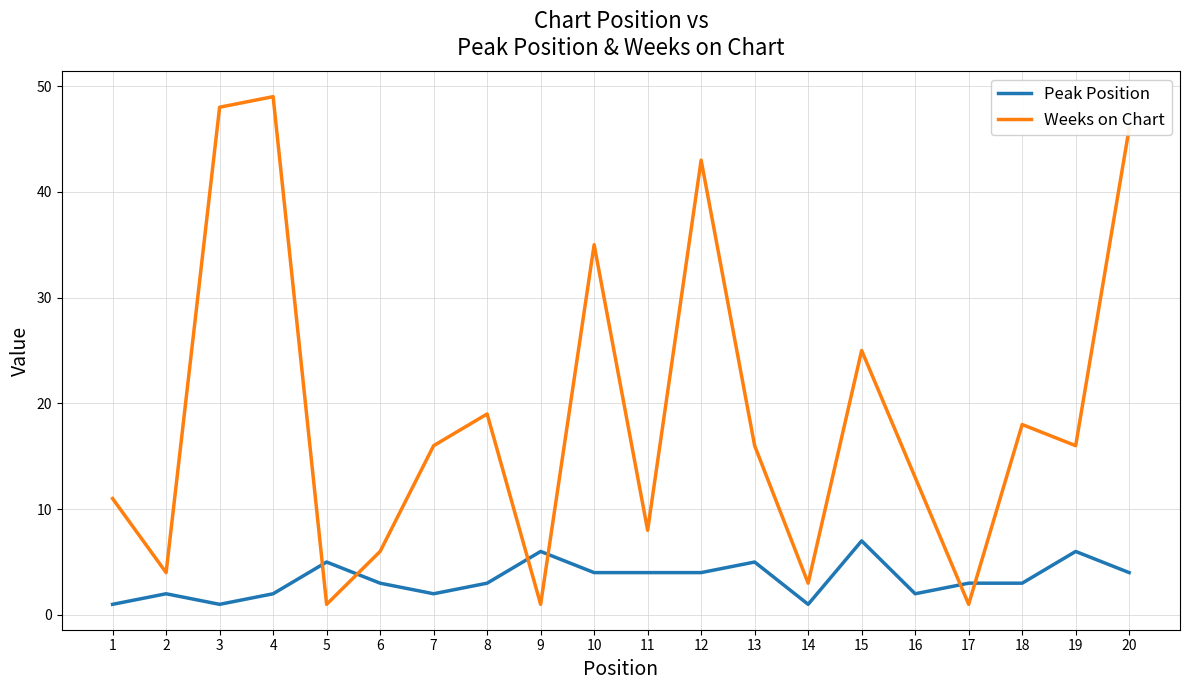

Reading left to right, transcribe all the data shown in this chart.

Peak Position: 1	2	1	2	5	3	2	3	6	4	4	4	5	1	7	2	3	3	6	4
Weeks on Chart: 11	4	48	49	1	6	16	19	1	35	8	43	16	3	25	13	1	18	16	46